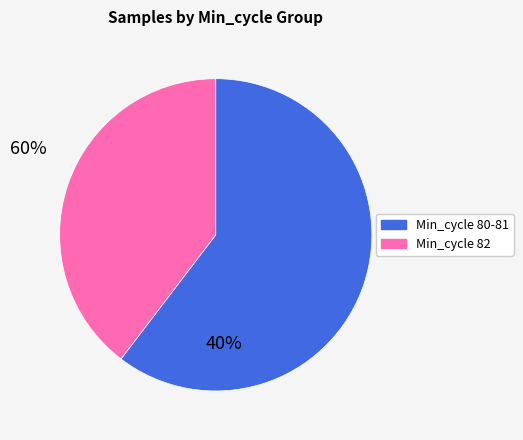

Is there a majority slice in this chart?

Yes